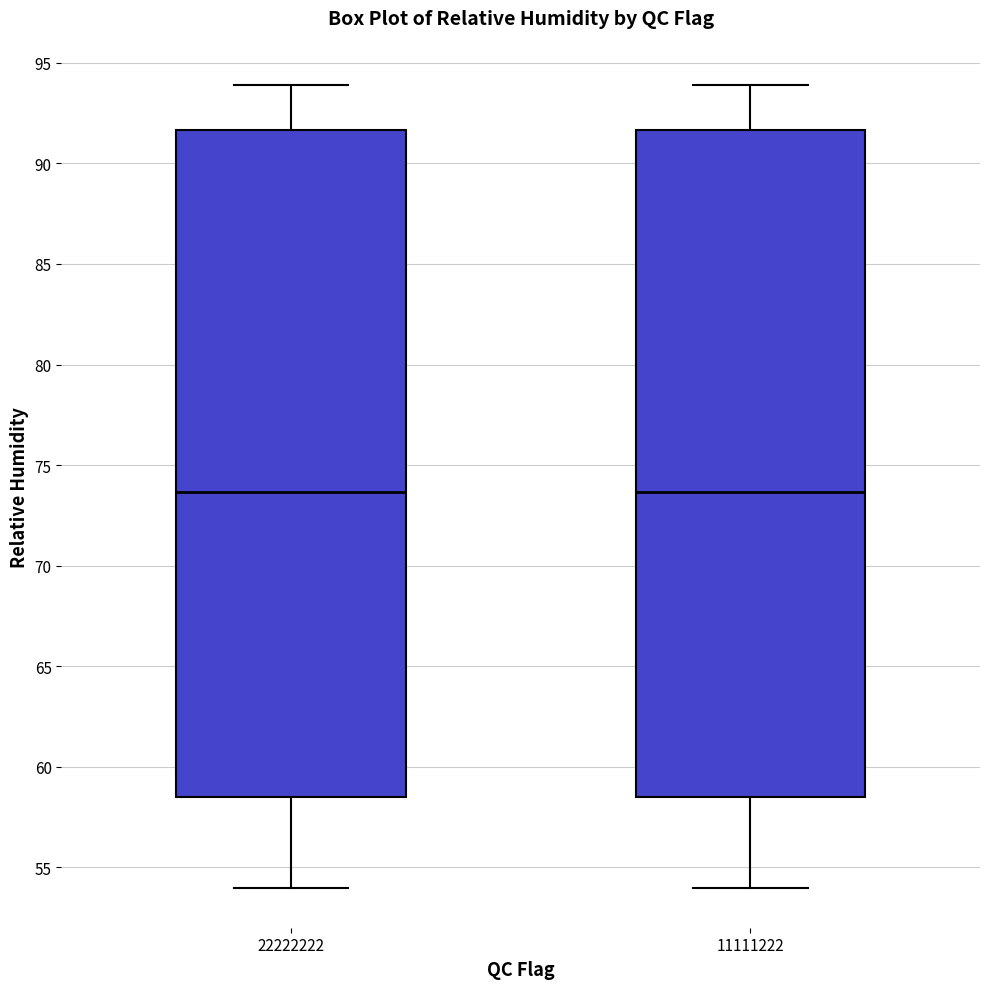

Reading left to right, transcribe this box plot: for each box, give where its median line is, the range the box spans, and where its two whiskers end, as read against the y-axis. The values are not printed on the chart, so give them approximately, as read against the axis.

22222222: median 73.5, box 58.5 to 91.5, whiskers 54.0 to 94.0
11111222: median 73.5, box 58.5 to 91.5, whiskers 54.0 to 94.0